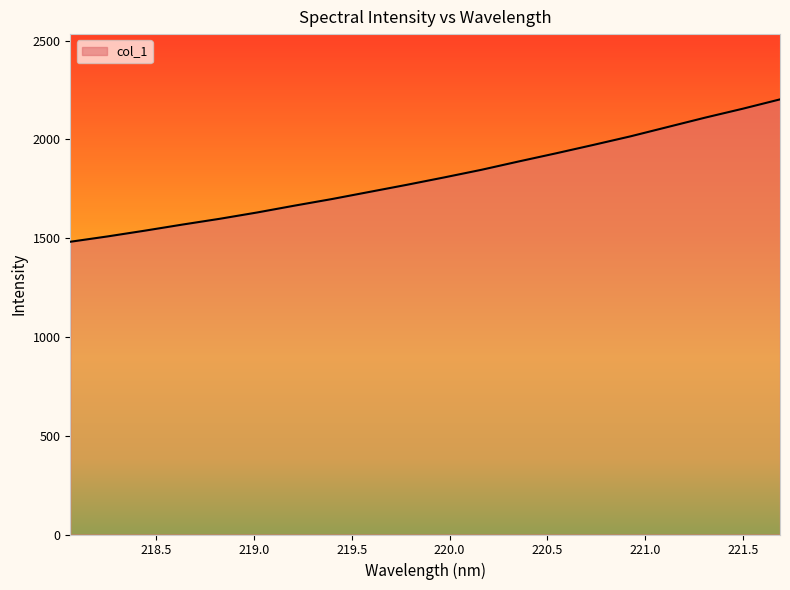

What is the maximum value shown in the chart?

2202.4